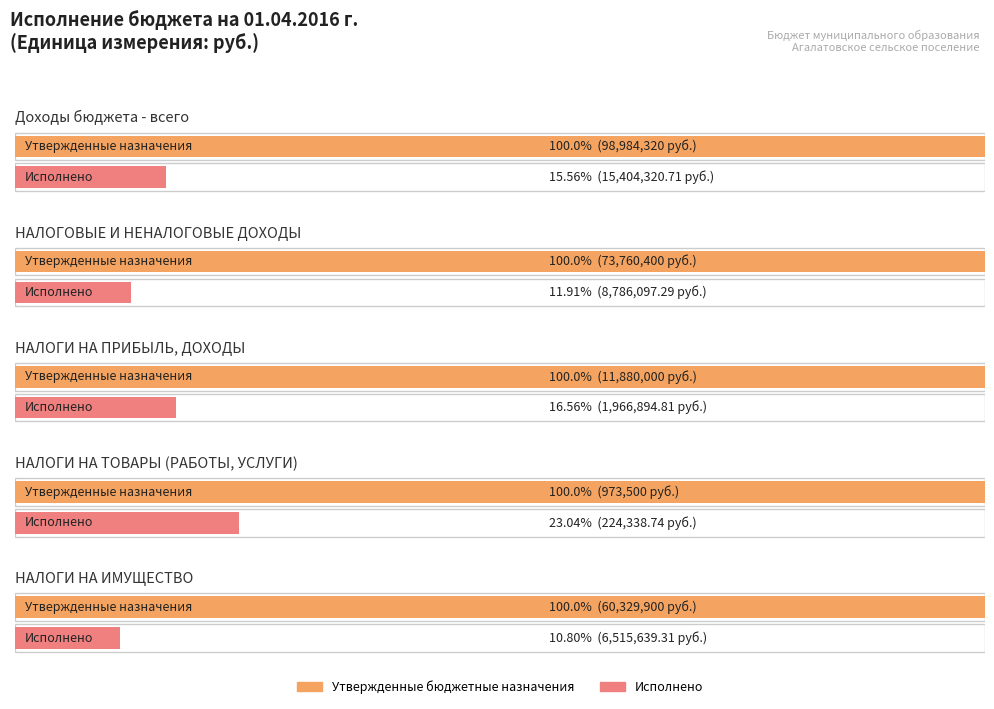

Which category has the highest value in the Утвержденные бюджетные назначения series?

Доходы бюджета - всего